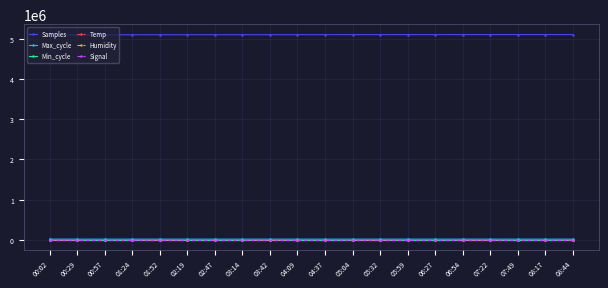

What is the highest value of the Samples series?

5102000.0